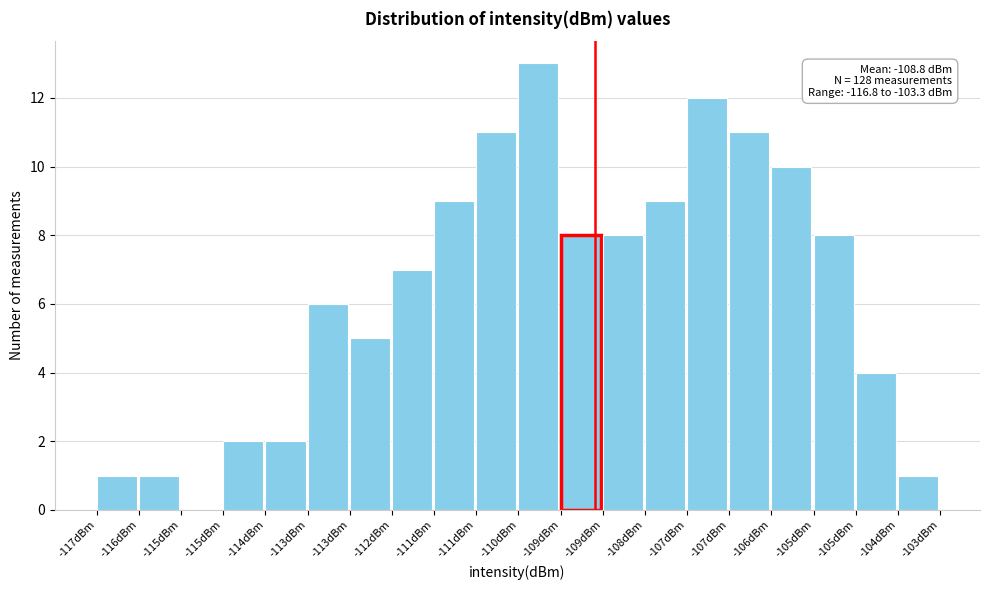

Are the bars horizontal?

No